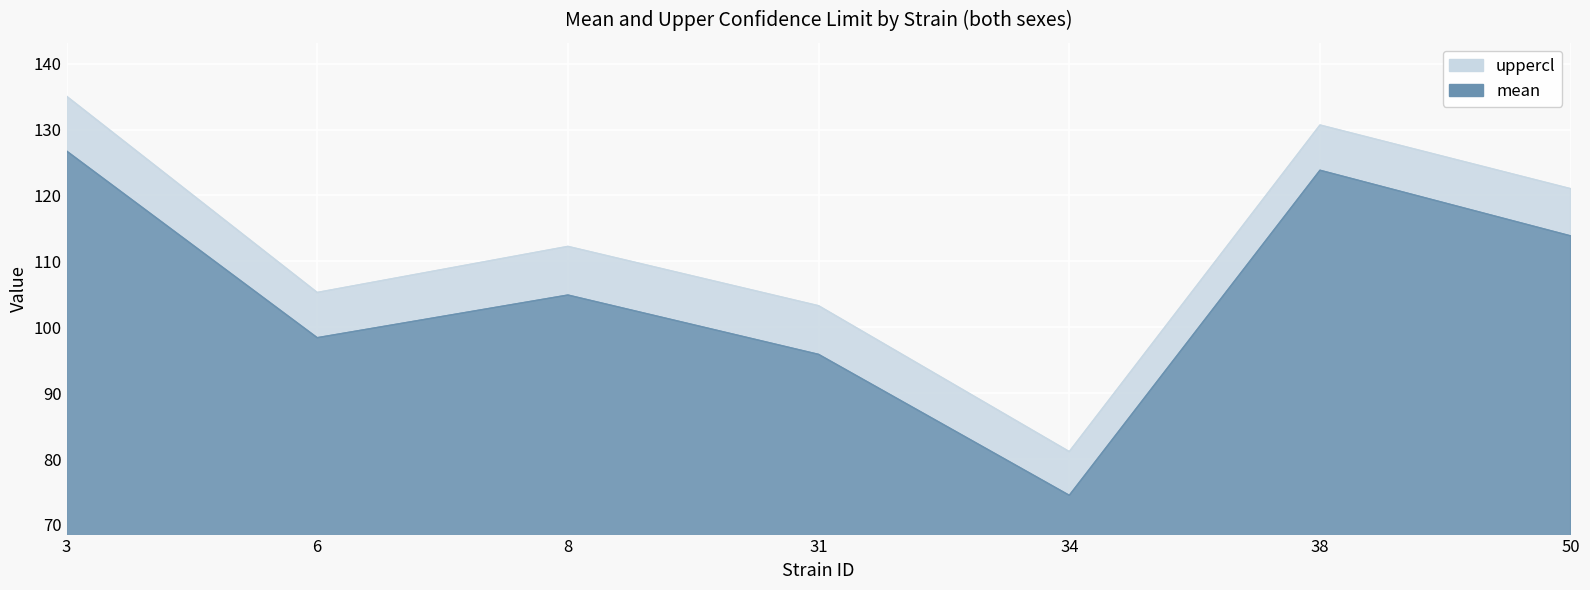

The value of mean at 6 is 98.4. True or false?

True